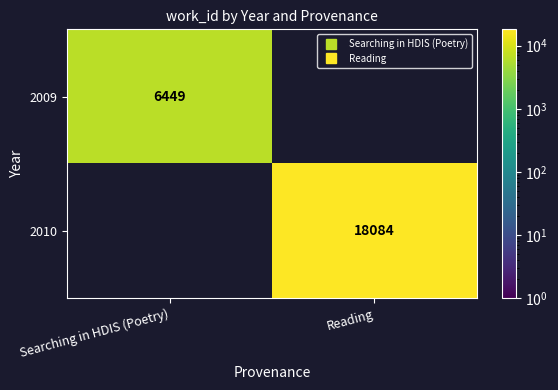

List the series in order of their peak value, lowest first.

2009, 2010